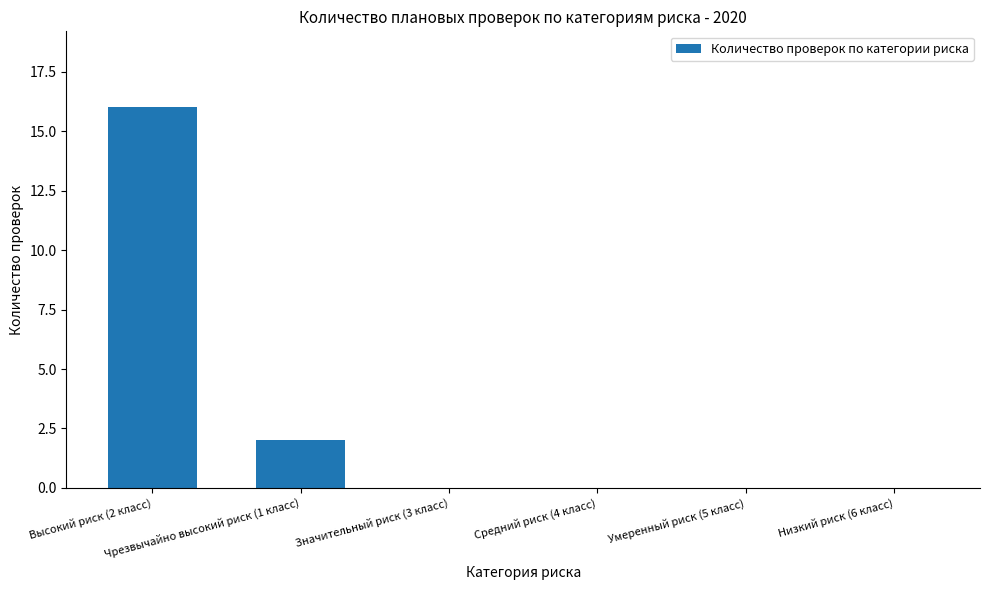

Reading left to right, list all the values displayed in this chart.

16	2	0	0	0	0